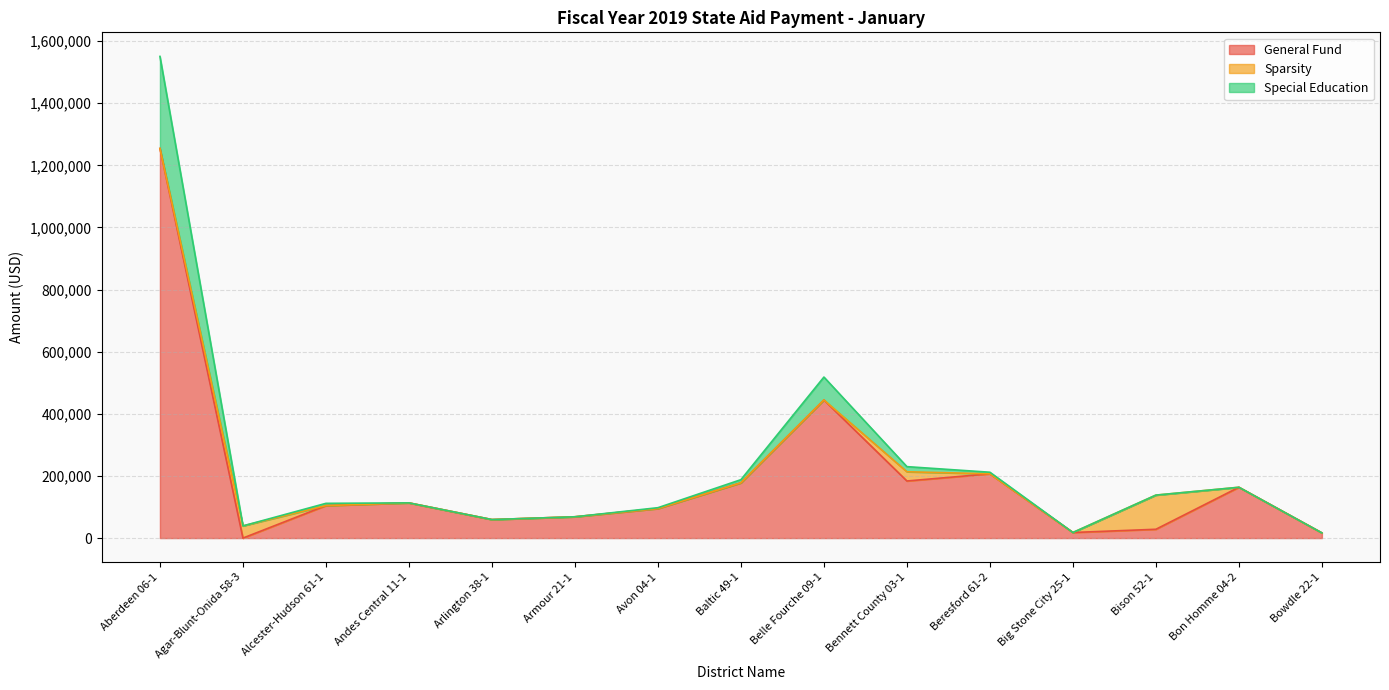

At which label does General Fund reach its peak?

Aberdeen 06-1